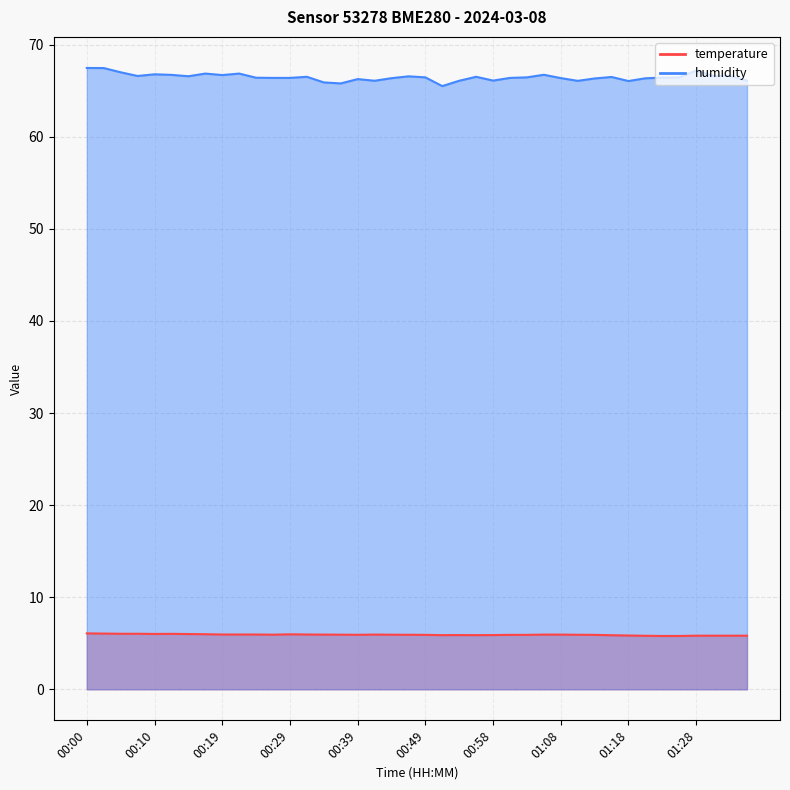

List the series in order of their overall mean, highest first.

humidity, temperature